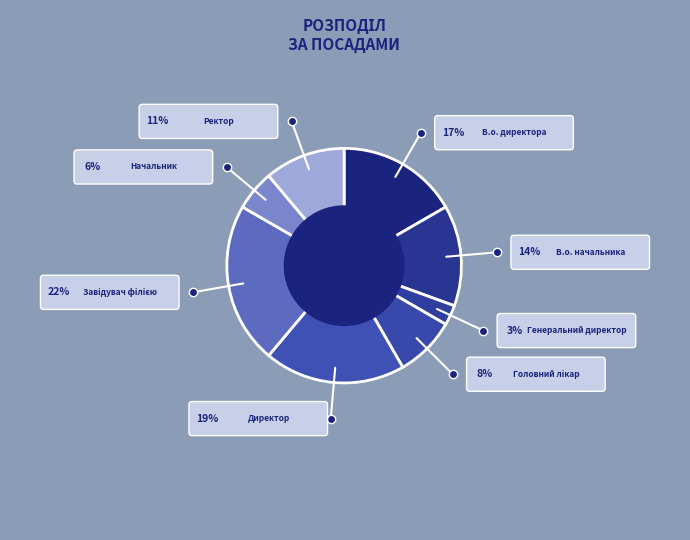

Does Генеральний директор represent more than half of the total?

No